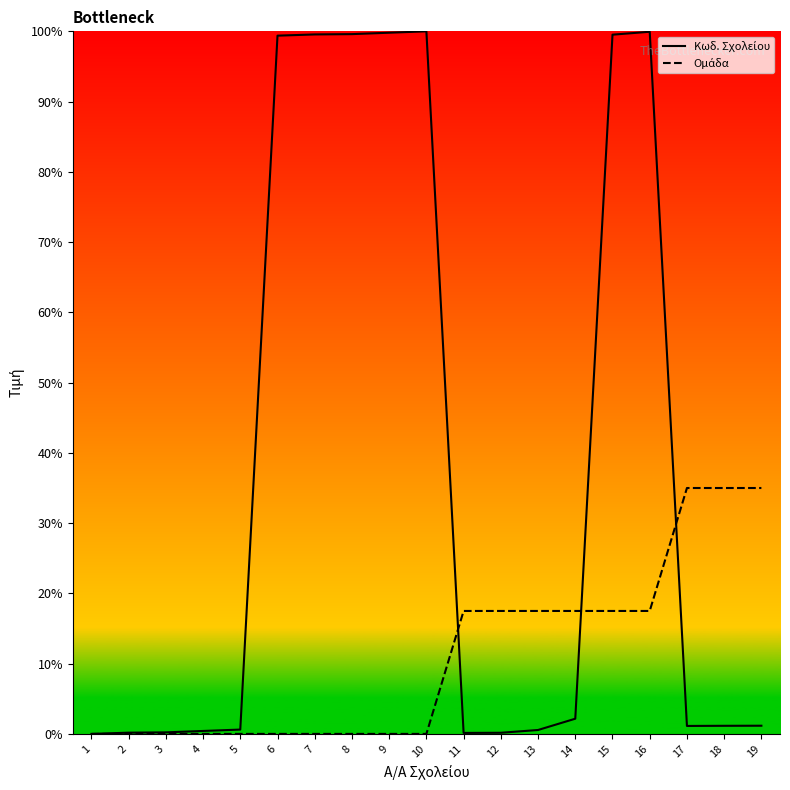

Does the chart have visible grid lines?

No